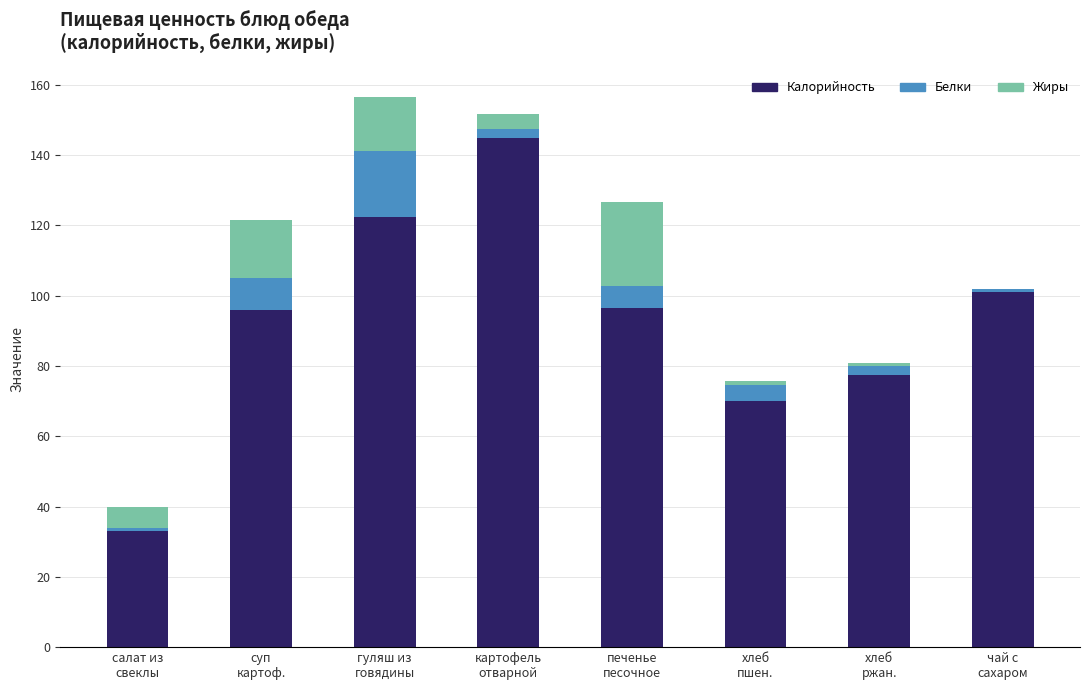

What is the sum of all Калорийность values?

741.3